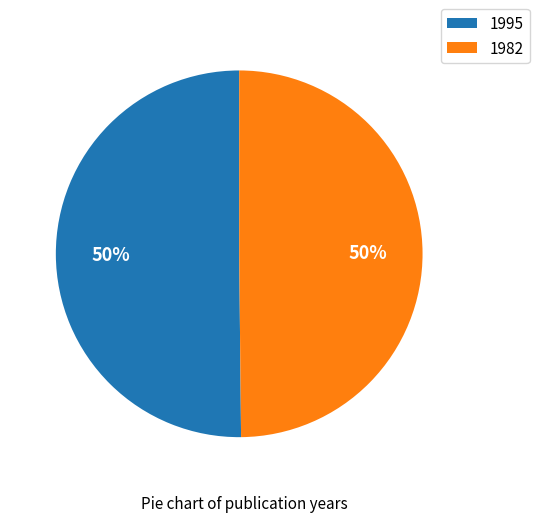

Is the sum of 1982 and 1995 greater than half?

Yes